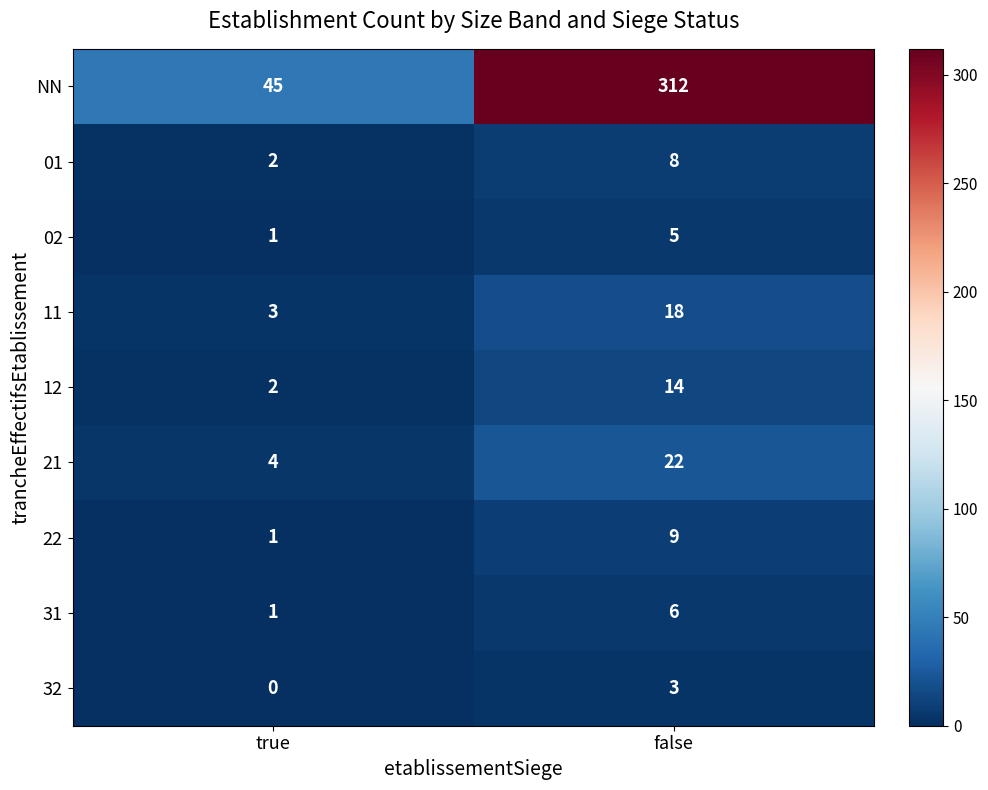

What is the greatest value displayed?

312